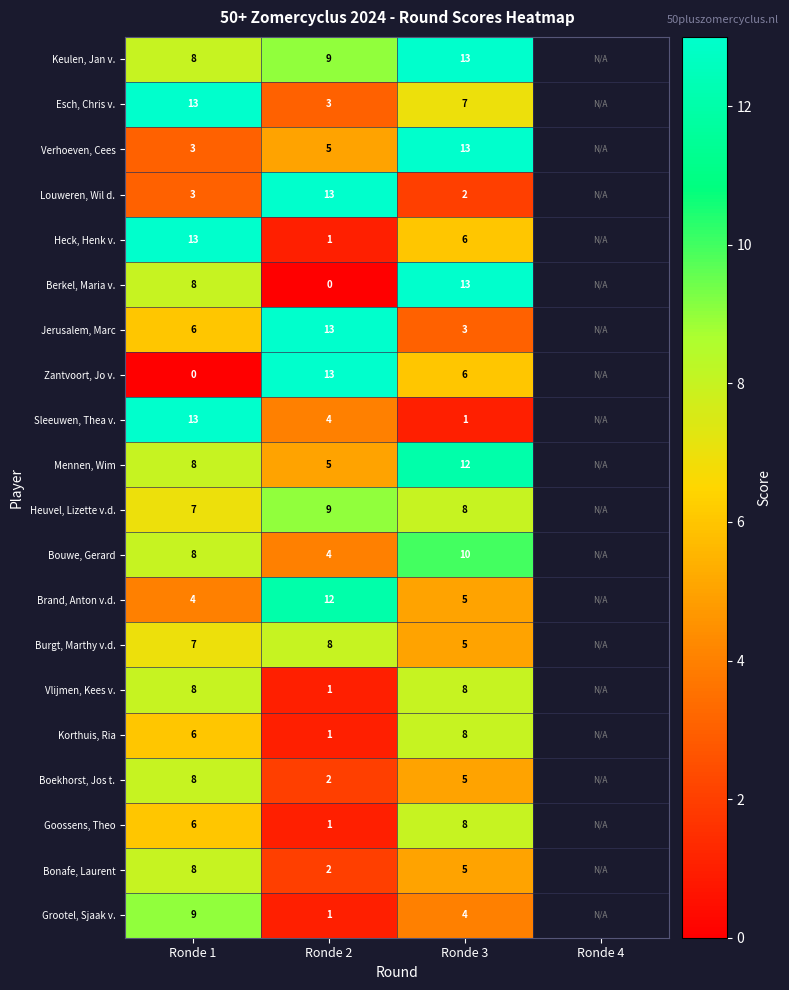

The value of Boekhorst, Jos t. at Ronde 2 is 2. True or false?

True